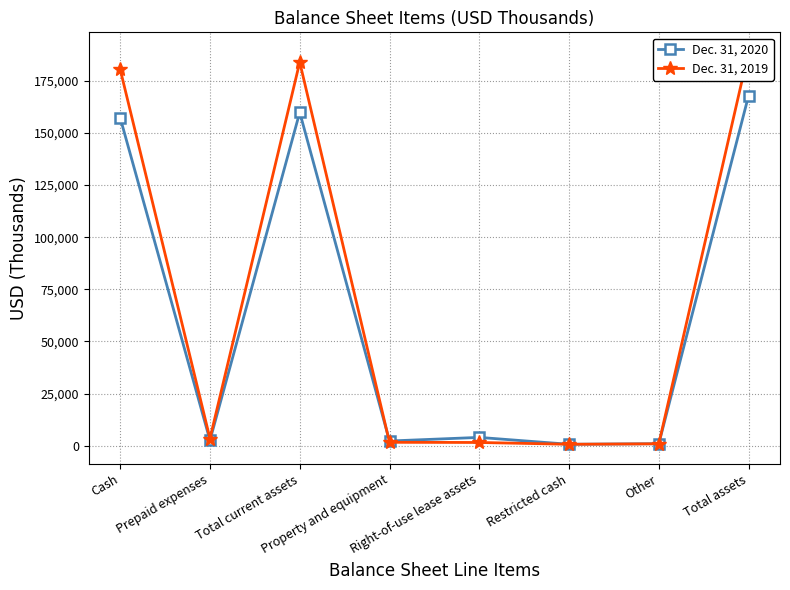

The value of Dec. 31, 2019 at Restricted cash is 302. True or false?

False